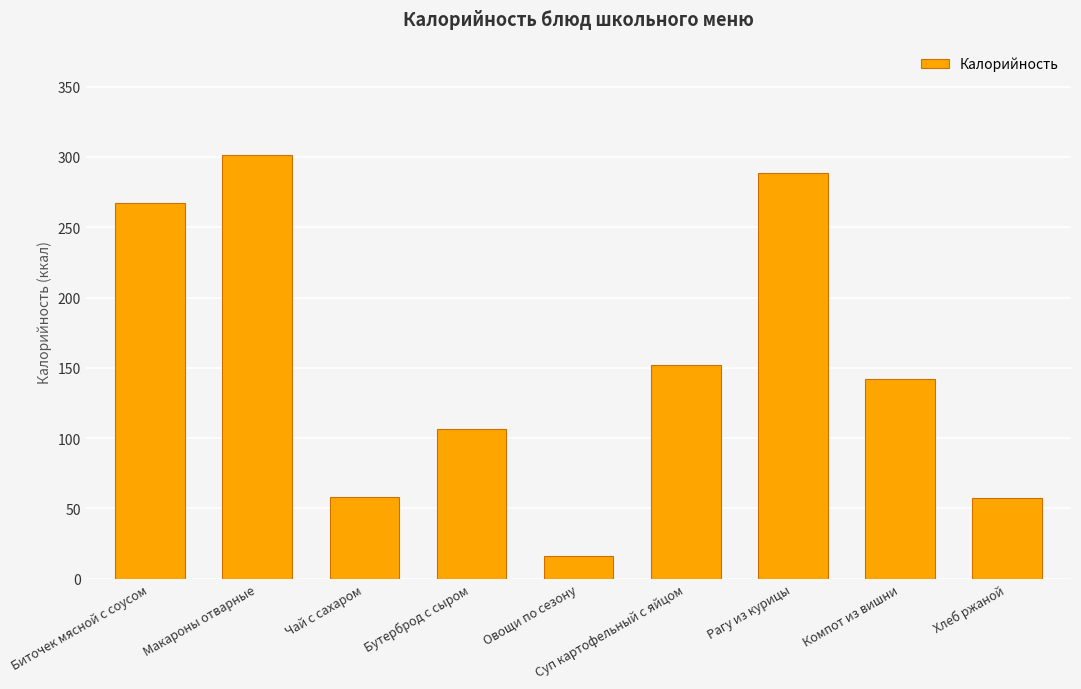

Which label corresponds to the largest value in the chart?

Макароны отварные